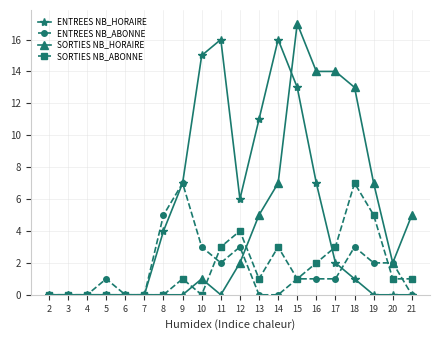

At which label does SORTIES NB_ABONNE reach its peak?

18